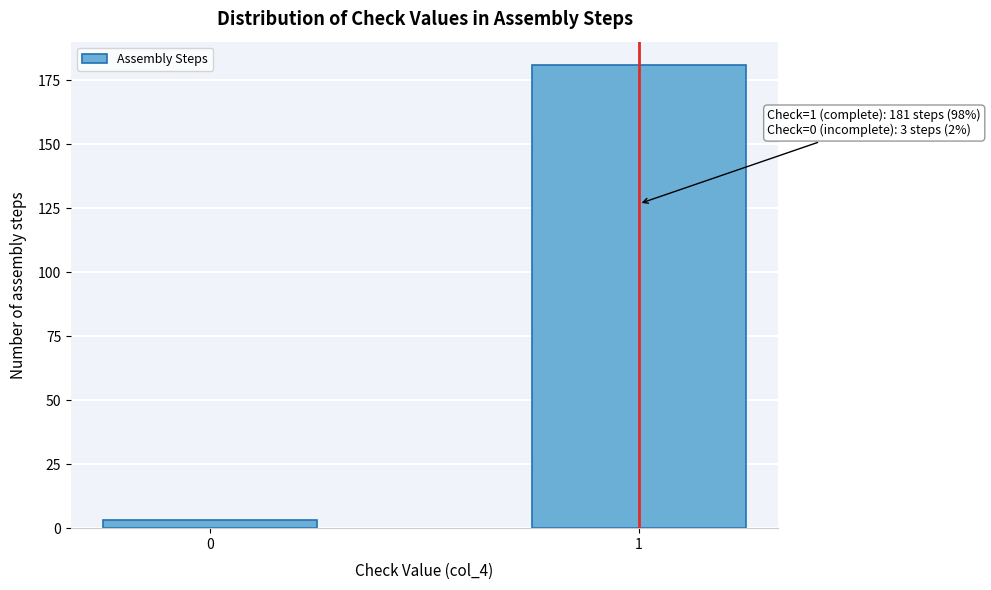

Reading left to right, list all the values displayed in this chart.

0=3	1=181